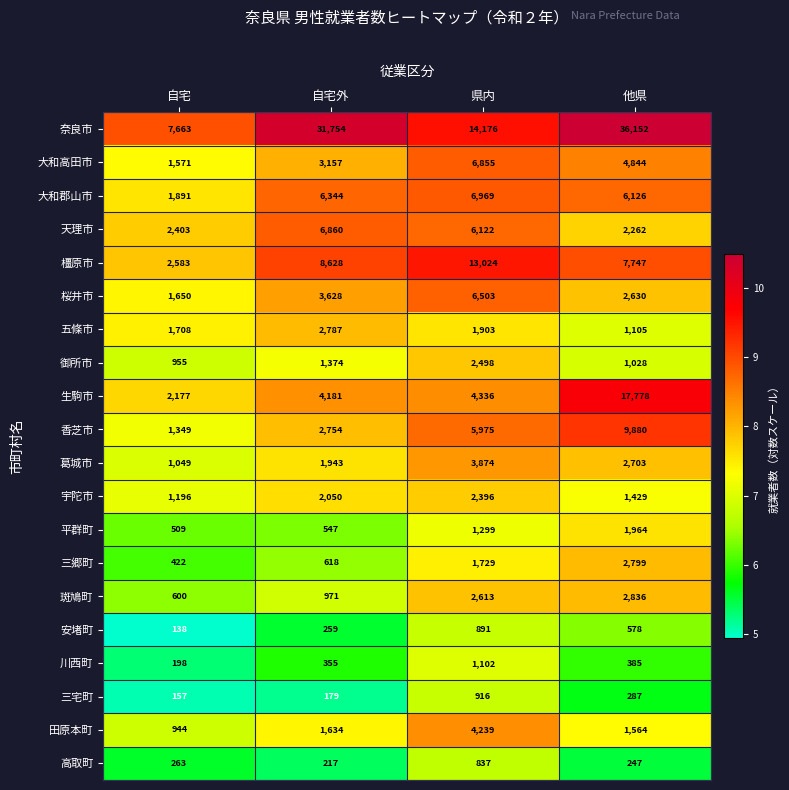

Rank the series by their maximum value, from lowest to highest.

高取町, 安堵町, 三宅町, 川西町, 平群町, 宇陀市, 御所市, 五條市, 三郷町, 斑鳩町, 葛城市, 田原本町, 桜井市, 大和高田市, 天理市, 大和郡山市, 香芝市, 橿原市, 生駒市, 奈良市